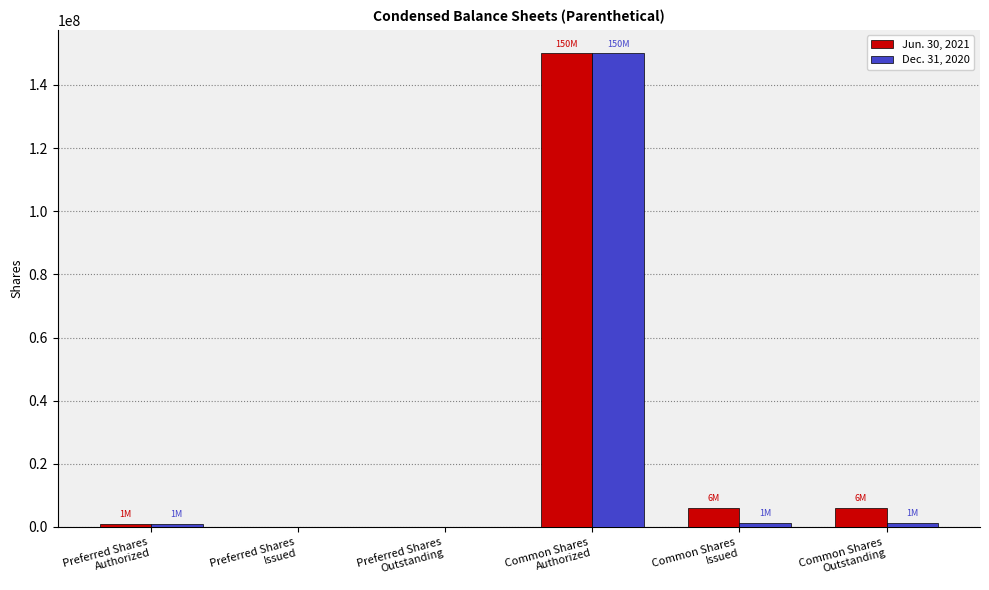

At which category is the sum across all series the highest?

Common Shares
Authorized